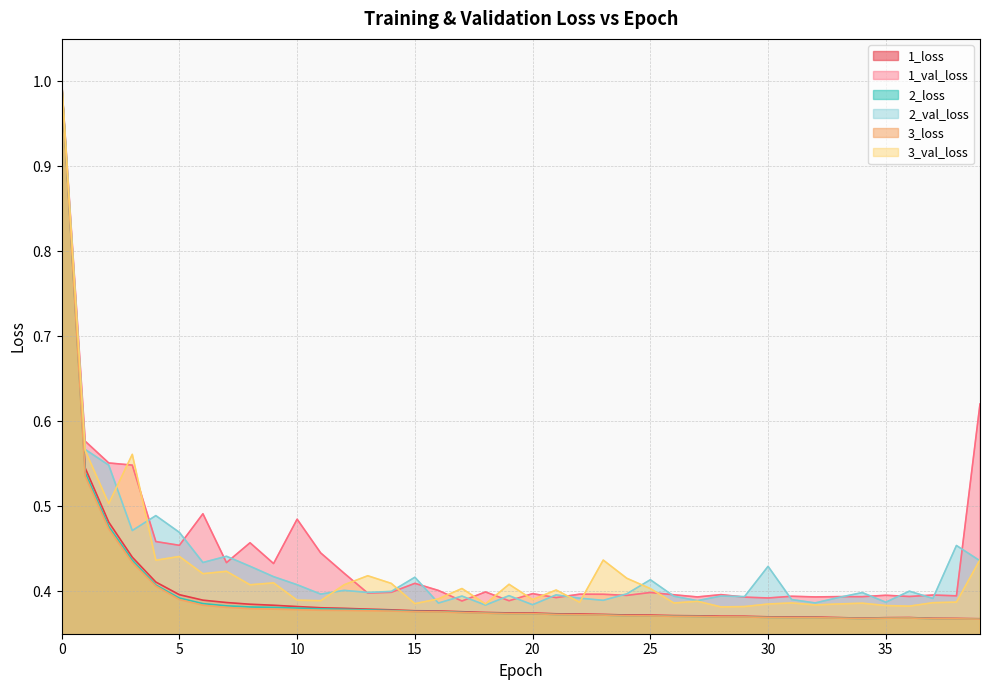

How many interior local valleys does the 1_loss series have?

1